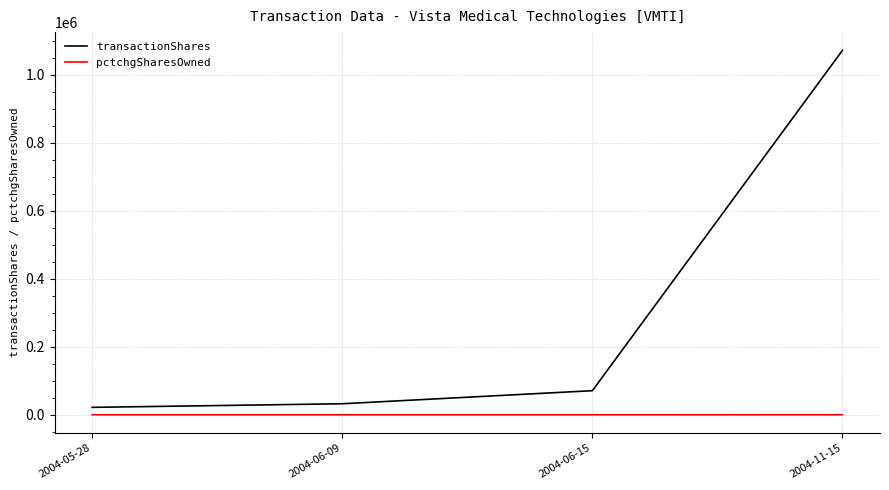

True or false: pctchgSharesOwned and transactionShares cross at least once.

False